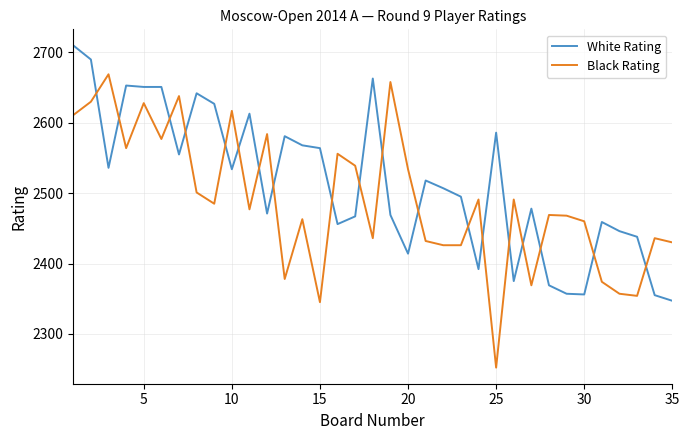

Rank the series by their average value, from highest to lowest.

White Rating, Black Rating